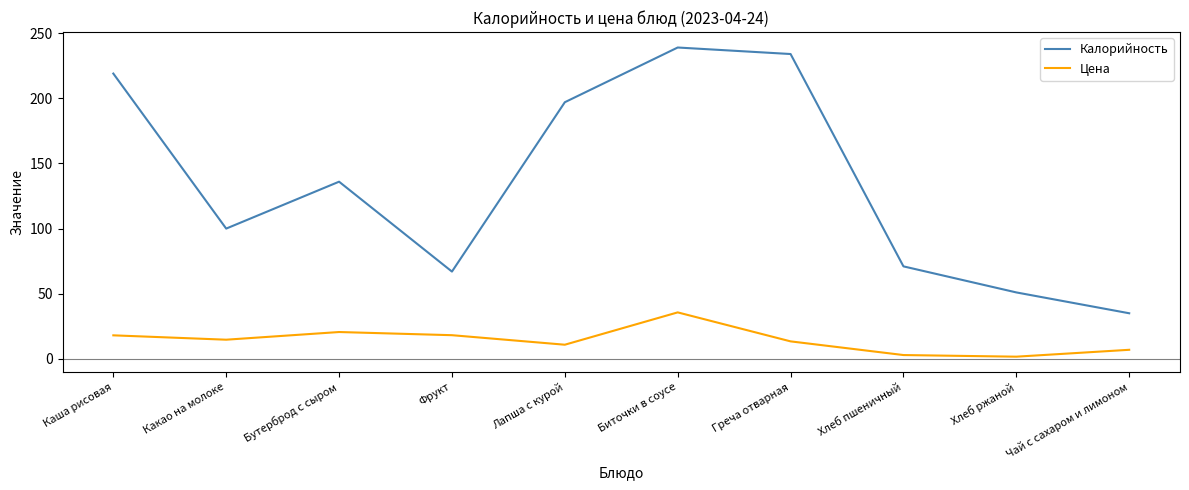

Which series has the largest total across all categories?

Калорийность